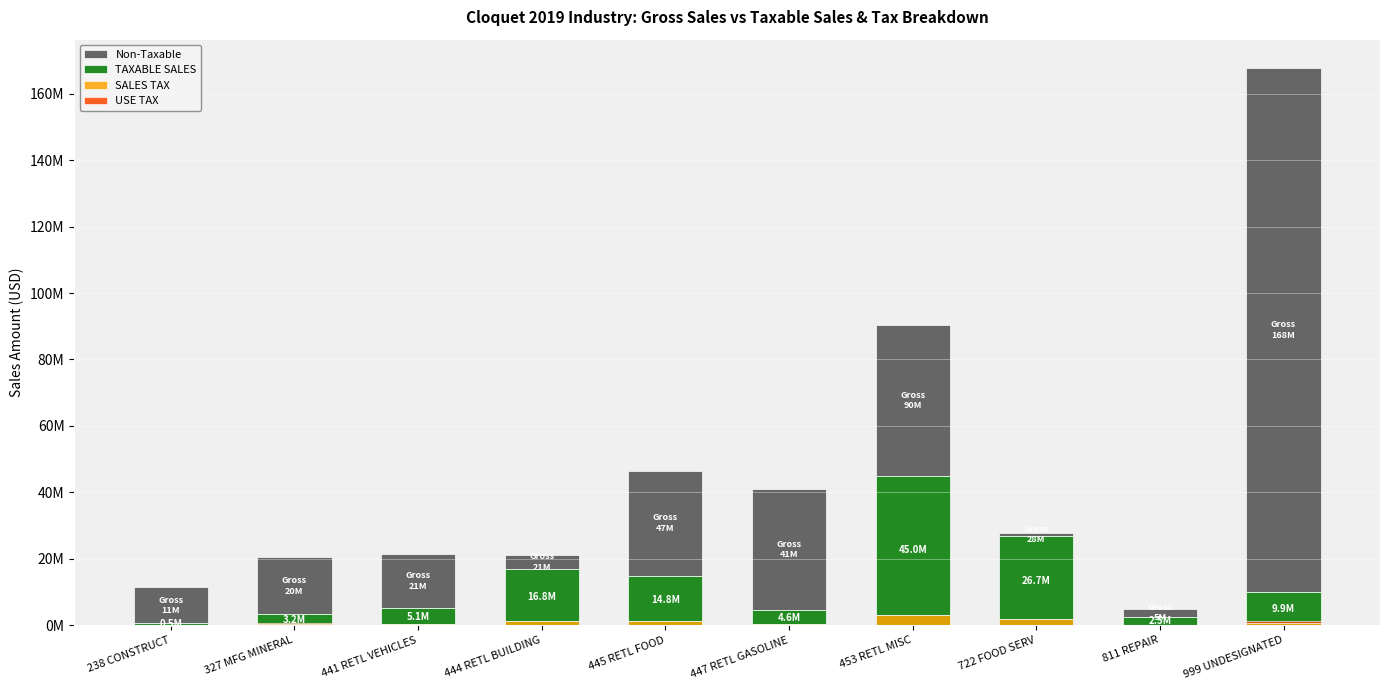

Reading right to left, extract all data points from this chart.

Non-Taxable: 158016761	2370493	1010235	45220473	36315717	31728662	4390168	16426818	17156468	10847485
TAXABLE SALES: 9879501	2528352	26728449	45023198	4564166	14823896	16772696	5052203	3245366	515293
SALES TAX: 679218	173823	1884877	3115282	313788	1212770	1153124	347341	223121	35429
USE TAX: 592563	3994	1845	25970	6146	14152	0	3154	453397	359